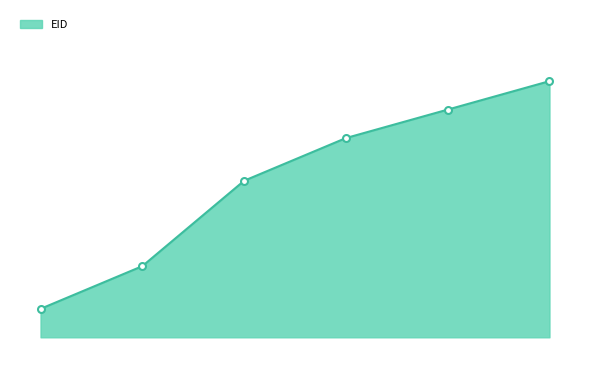

Does the chart have visible grid lines?

No